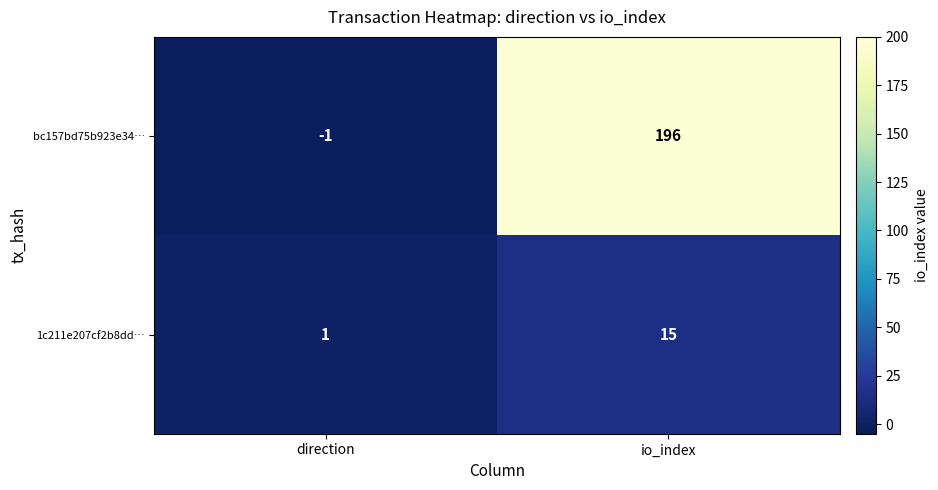

Which series has the largest range (max minus min)?

bc157bd75b923e34…